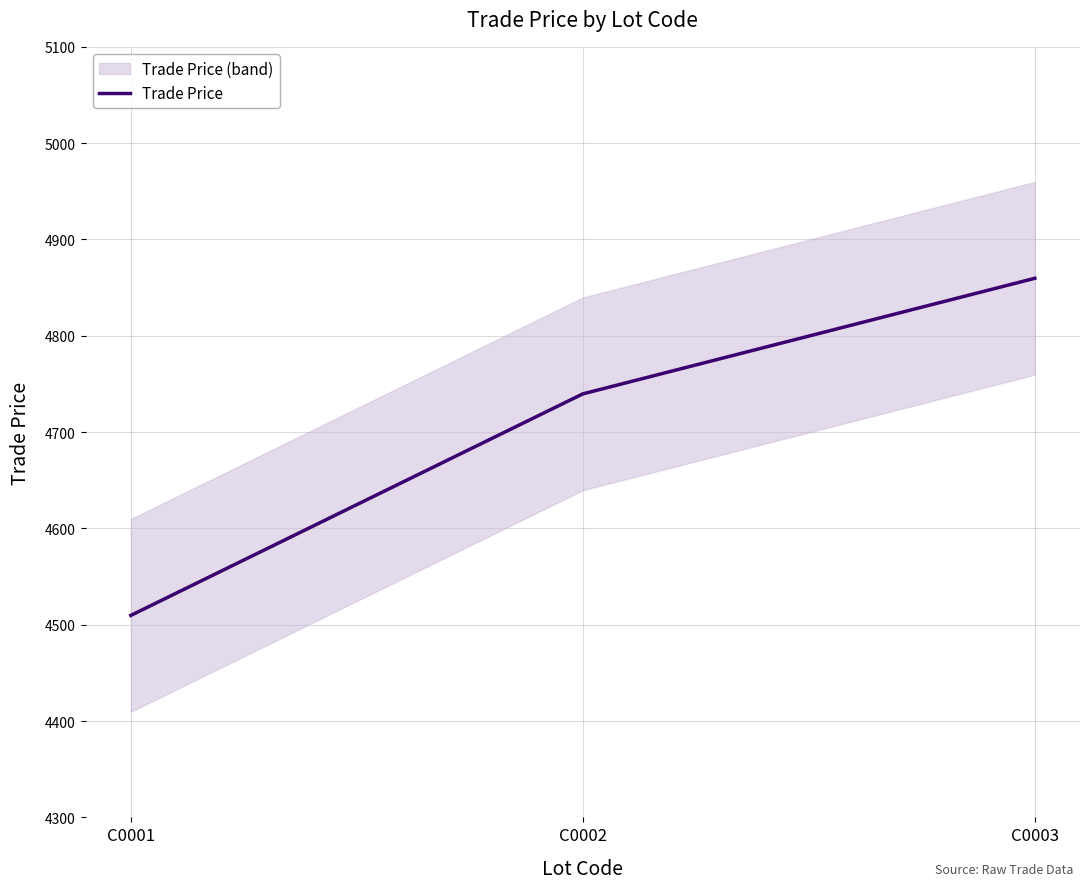

True or false: the data shows 7101.8 at C0003.

False